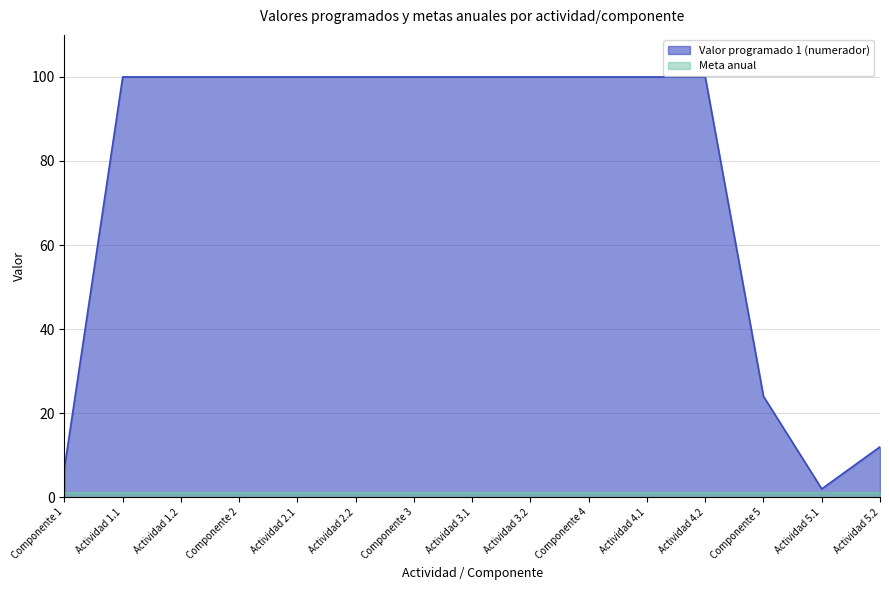

The chart shows a value of 69 at Actividad 2.2. True or false?

False